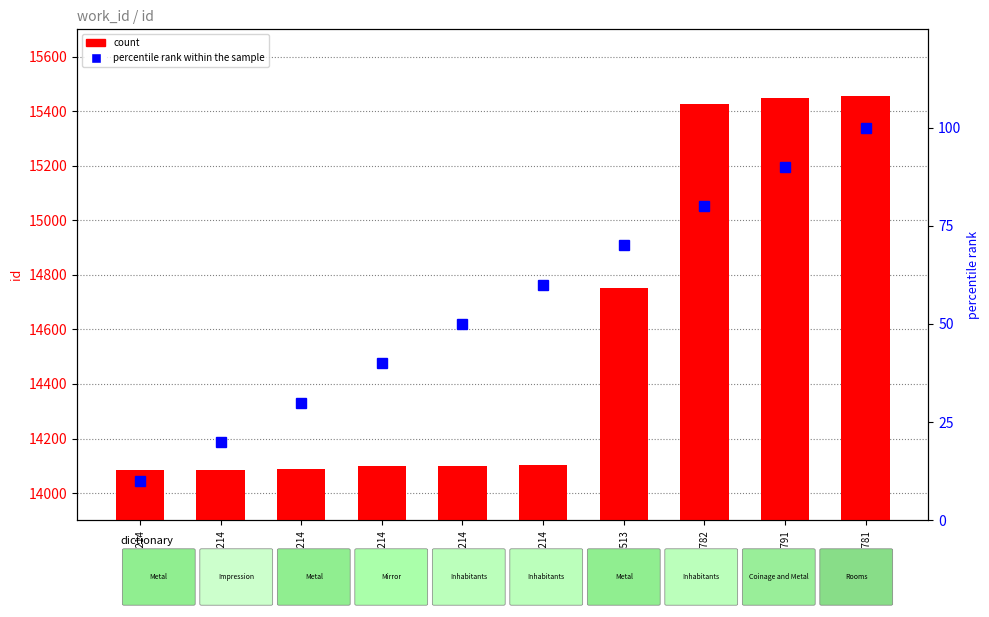

What is the sum of all count values?

145645